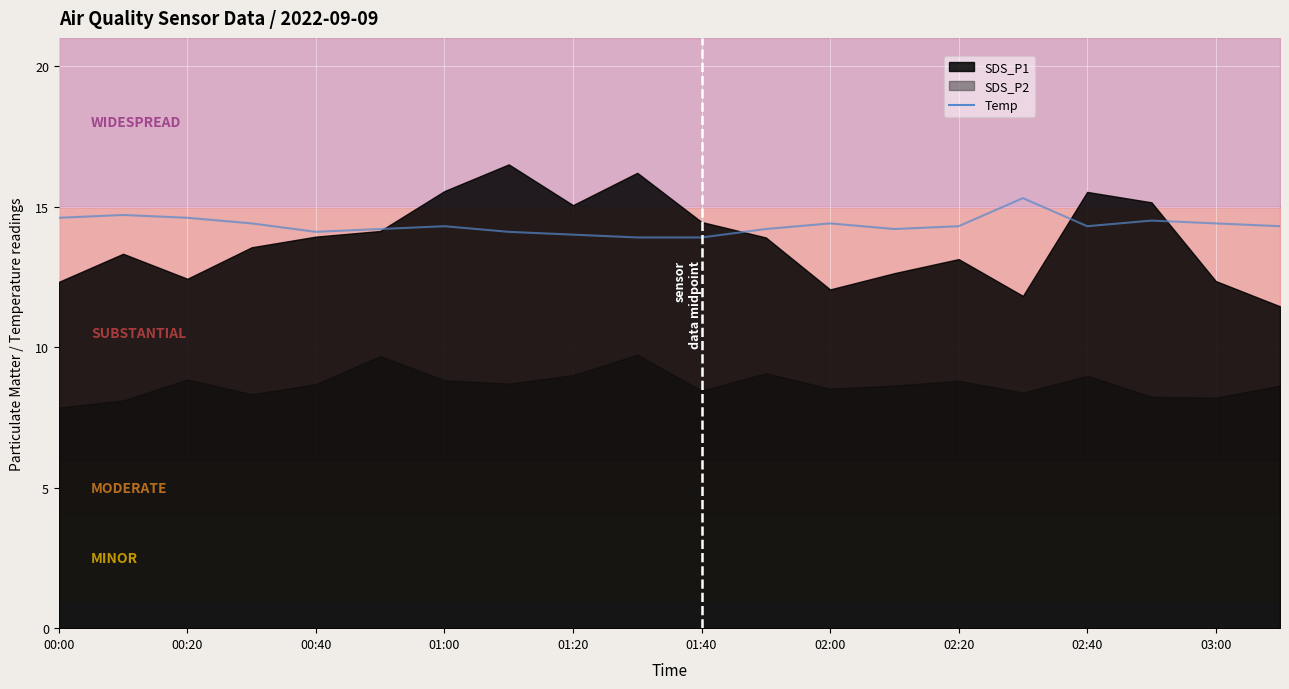

How many lines are shown in the chart?

1